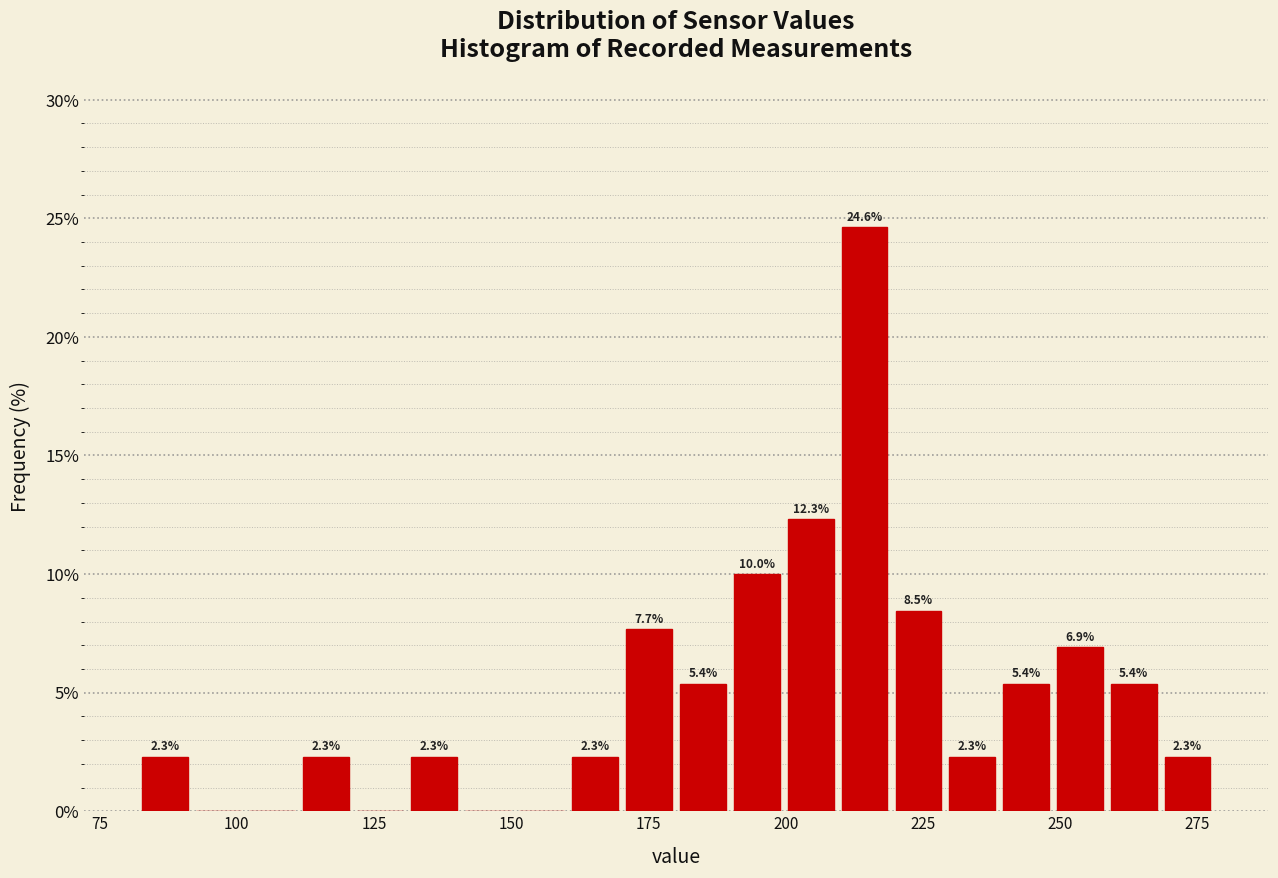

Around what value on the x-axis is the tallest bar? Give the approximate position of its centre, as read against the axis.

215